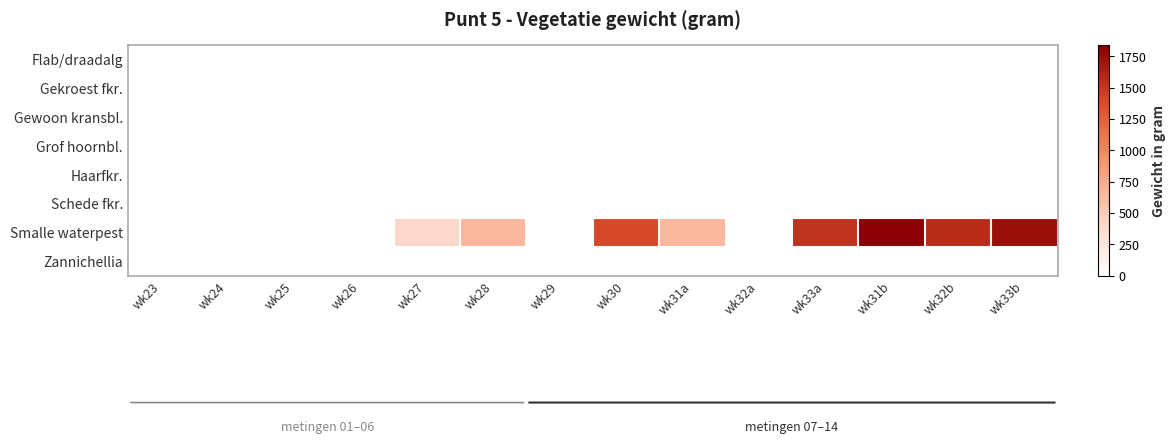

How many categories are shown in the chart?

14